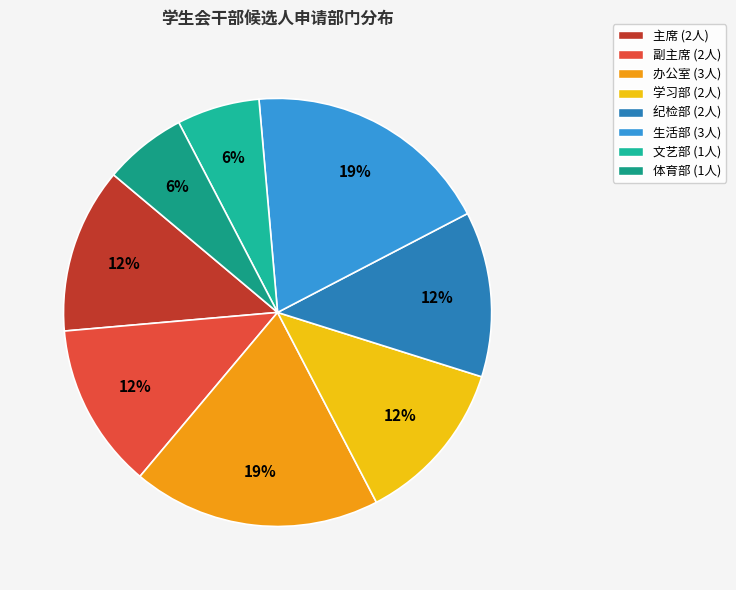

What is the smallest slice in the pie chart?

文艺部